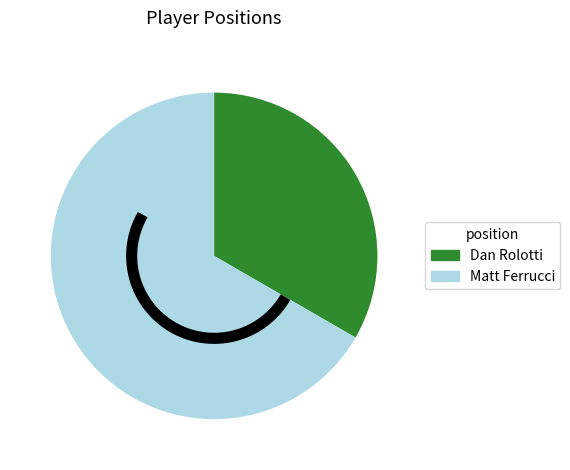

Rank the categories by value from highest to lowest.

Matt Ferrucci, Dan Rolotti